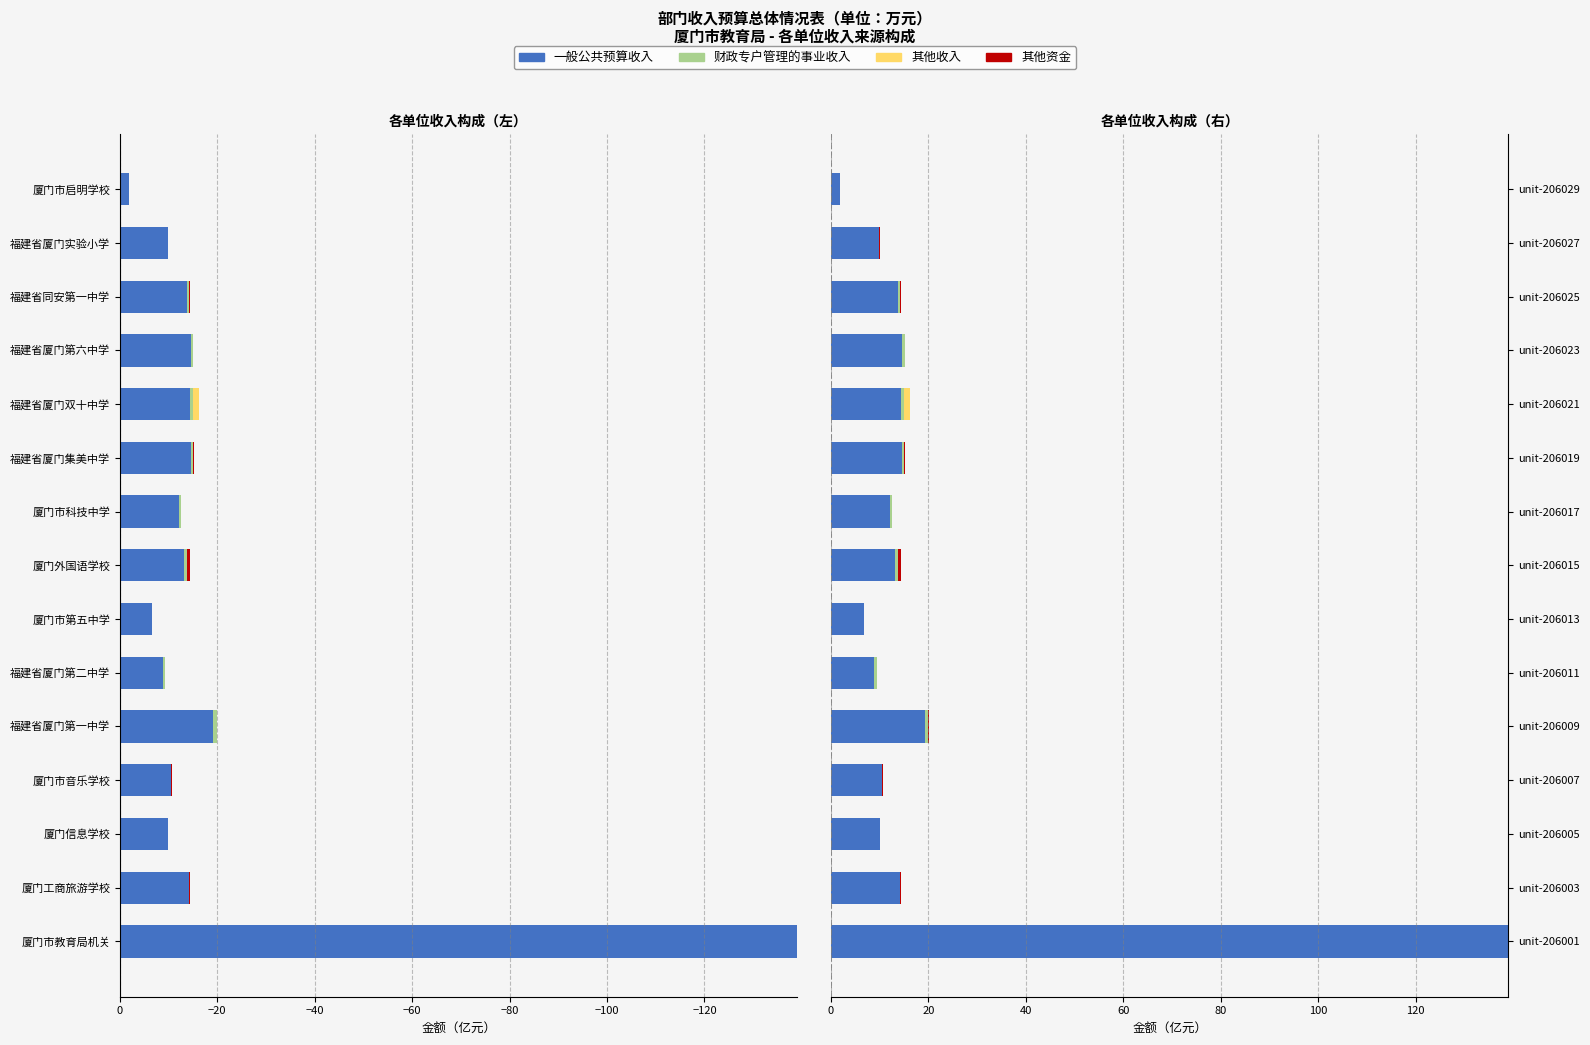

What are all the series names shown in the legend?

一般公共预算收入, 财政专户管理的事业收入, 其他收入, 其他资金